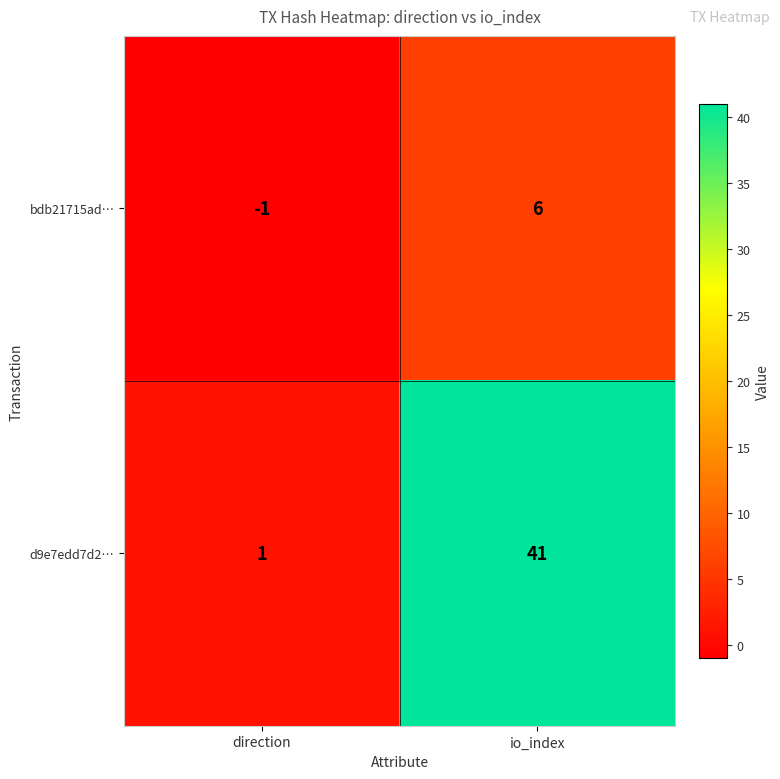

Is the value of bdb21715ad… at direction greater than the value of d9e7edd7d2… at direction?

No